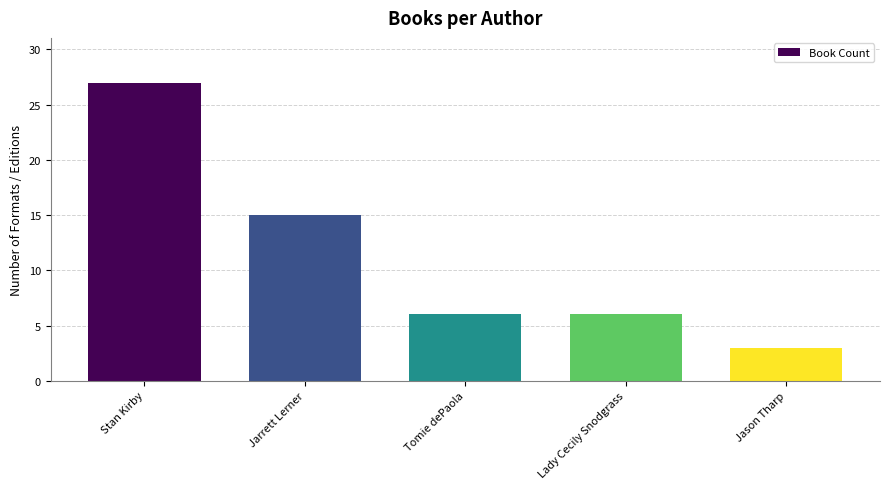

True or false: the data shows 4 at Tomie dePaola.

False